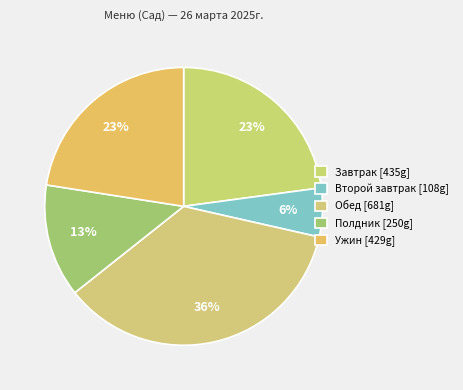

Count the number of slices in the pie.

5